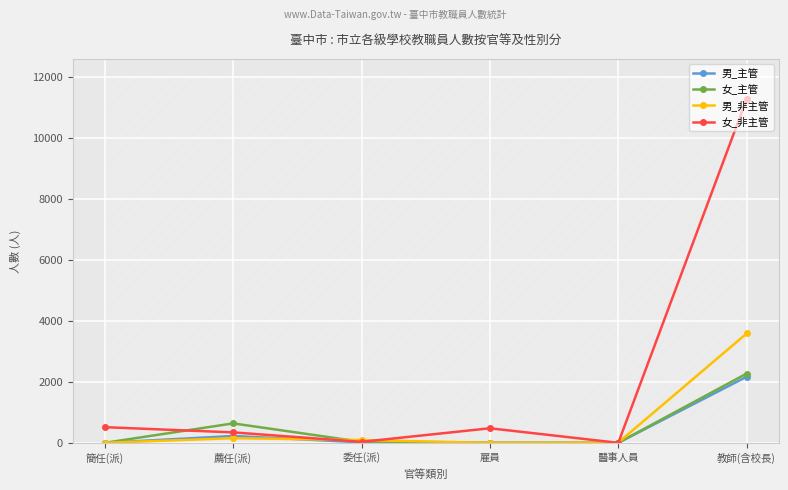

In 男_主管, how many points are lower than both neighbors (excluding endpoints)?

1